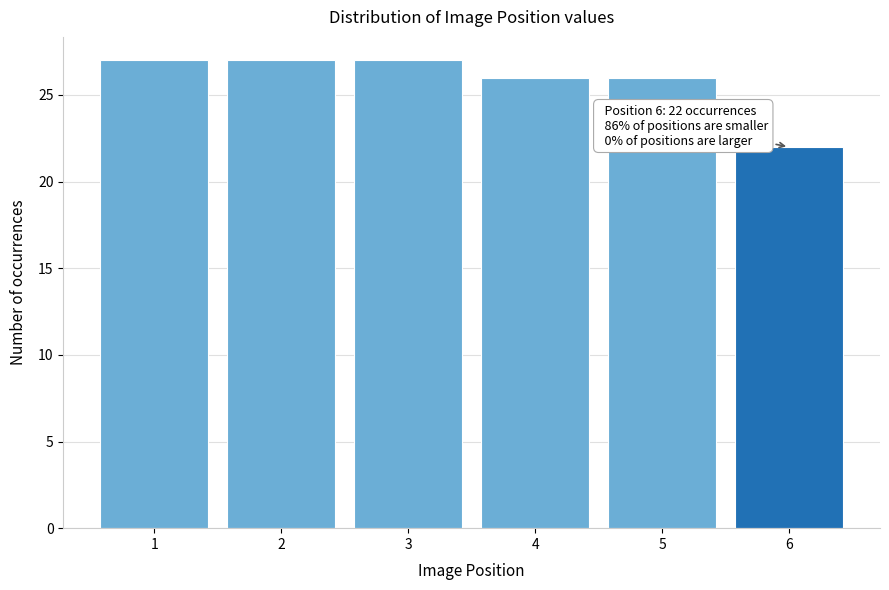

Reading left to right, extract all data points from this chart.

1=27	2=27	3=27	4=26	5=26	6=22